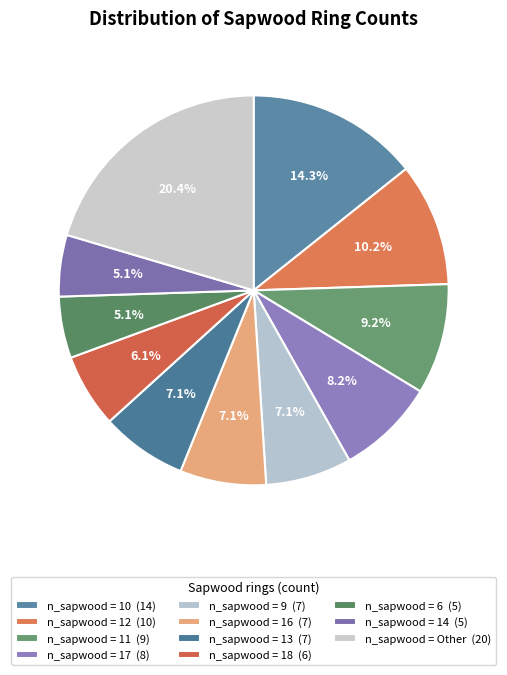

How many slices are in this pie chart?

11